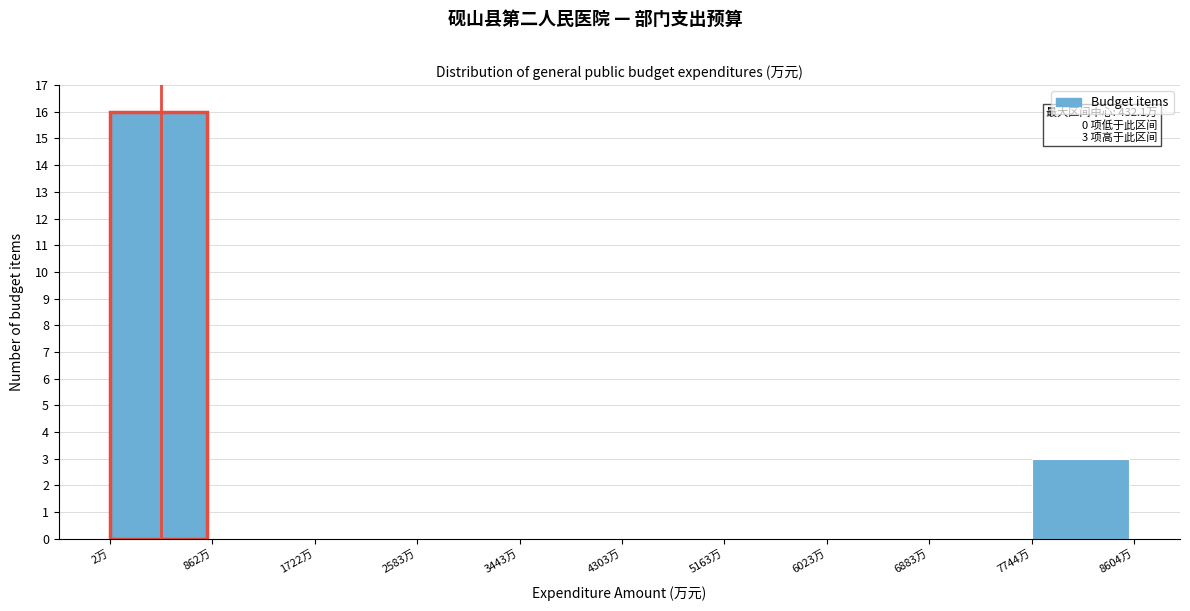

Over which range of the x-axis is the bar tallest?

0 to 900